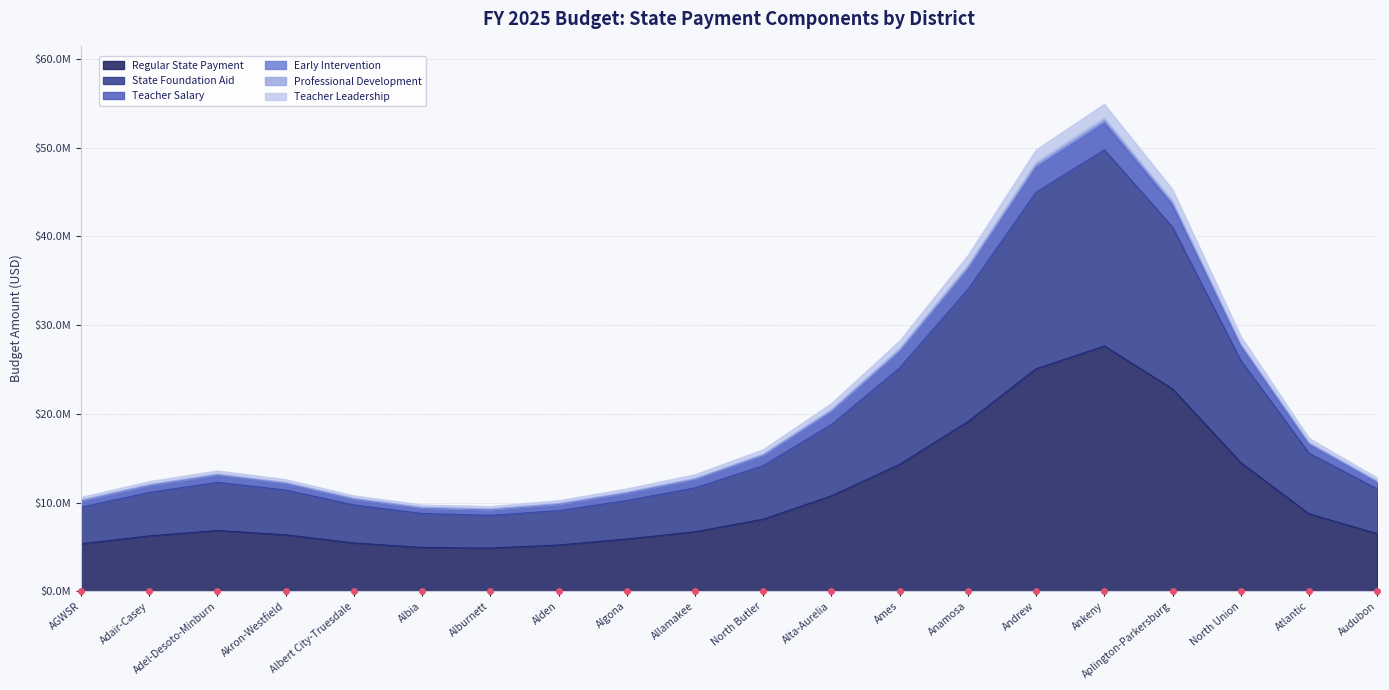

What position from the left is Albia?

6